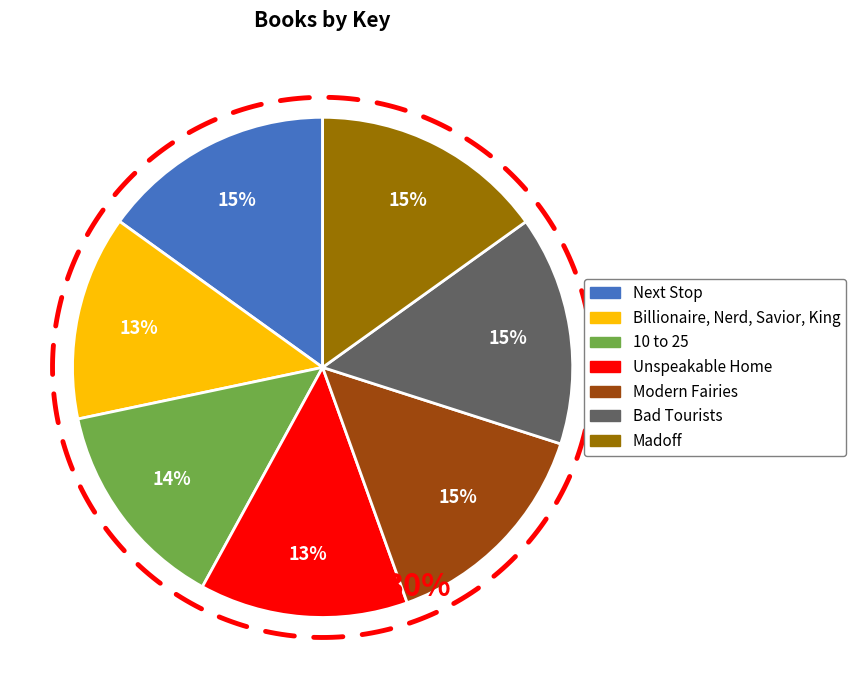

How many slices are in this pie chart?

7